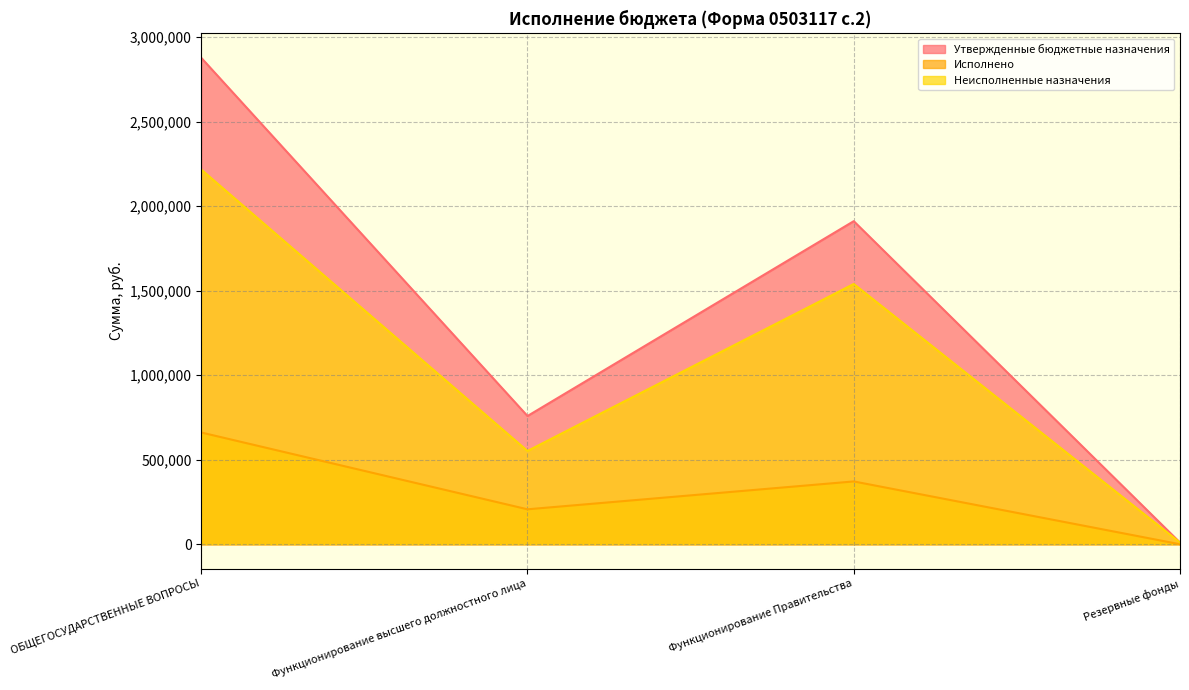

What is the difference between the maximum and minimum values in the Исполнено series?

661134.9